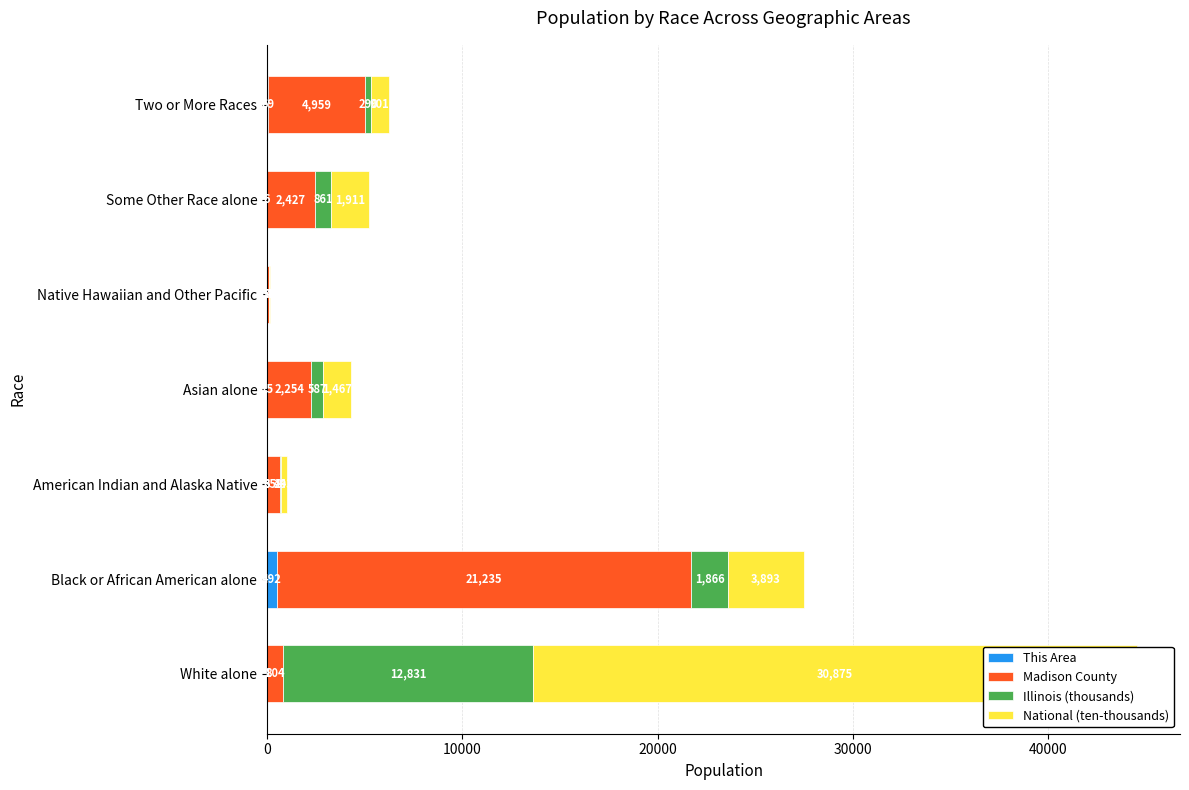

What is the sum of all National (ten-thousands) values?

39393.8